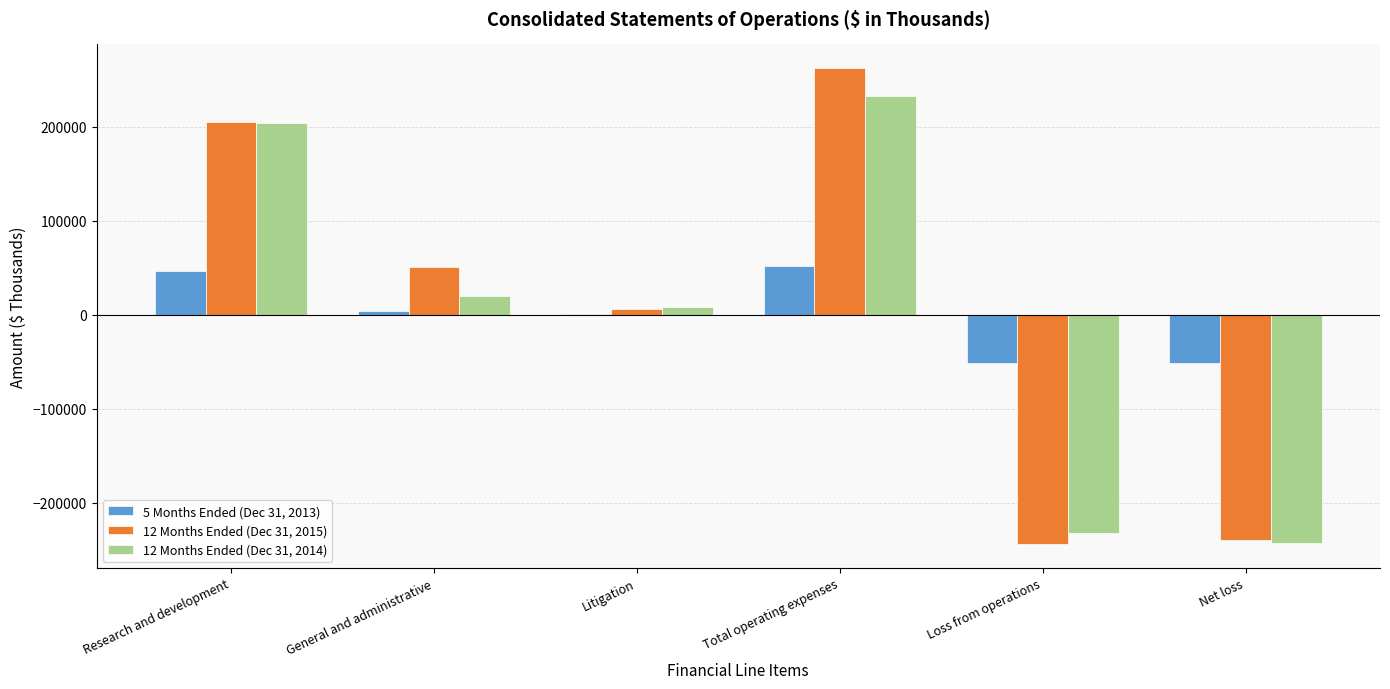

Does the chart contain stacked bars?

No